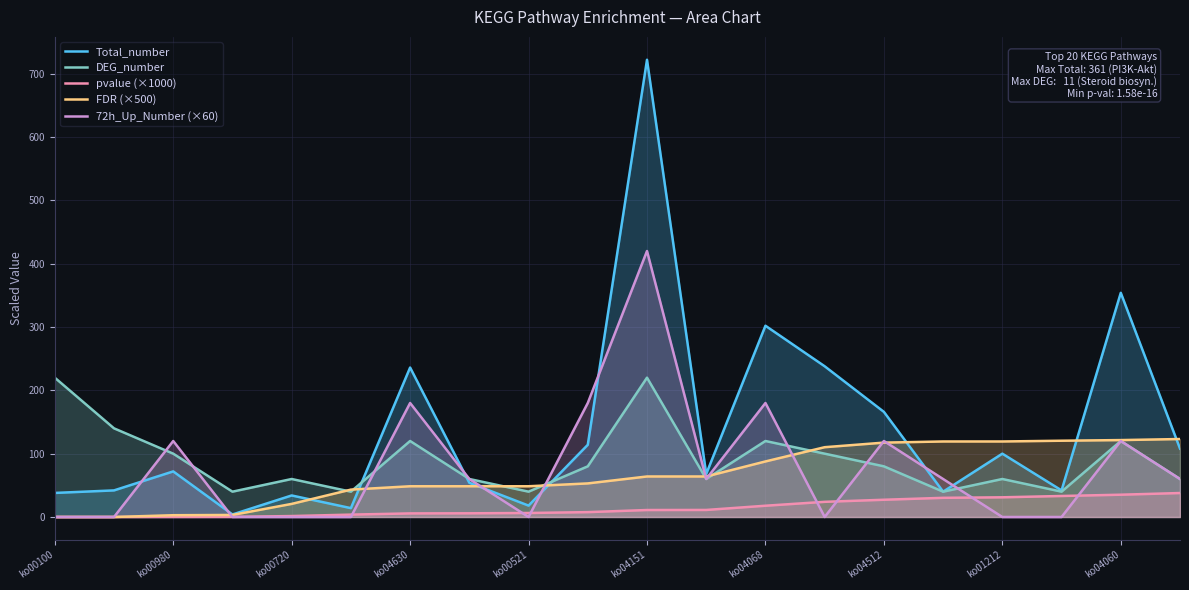

At which category is the sum across all series the highest?

ko04151